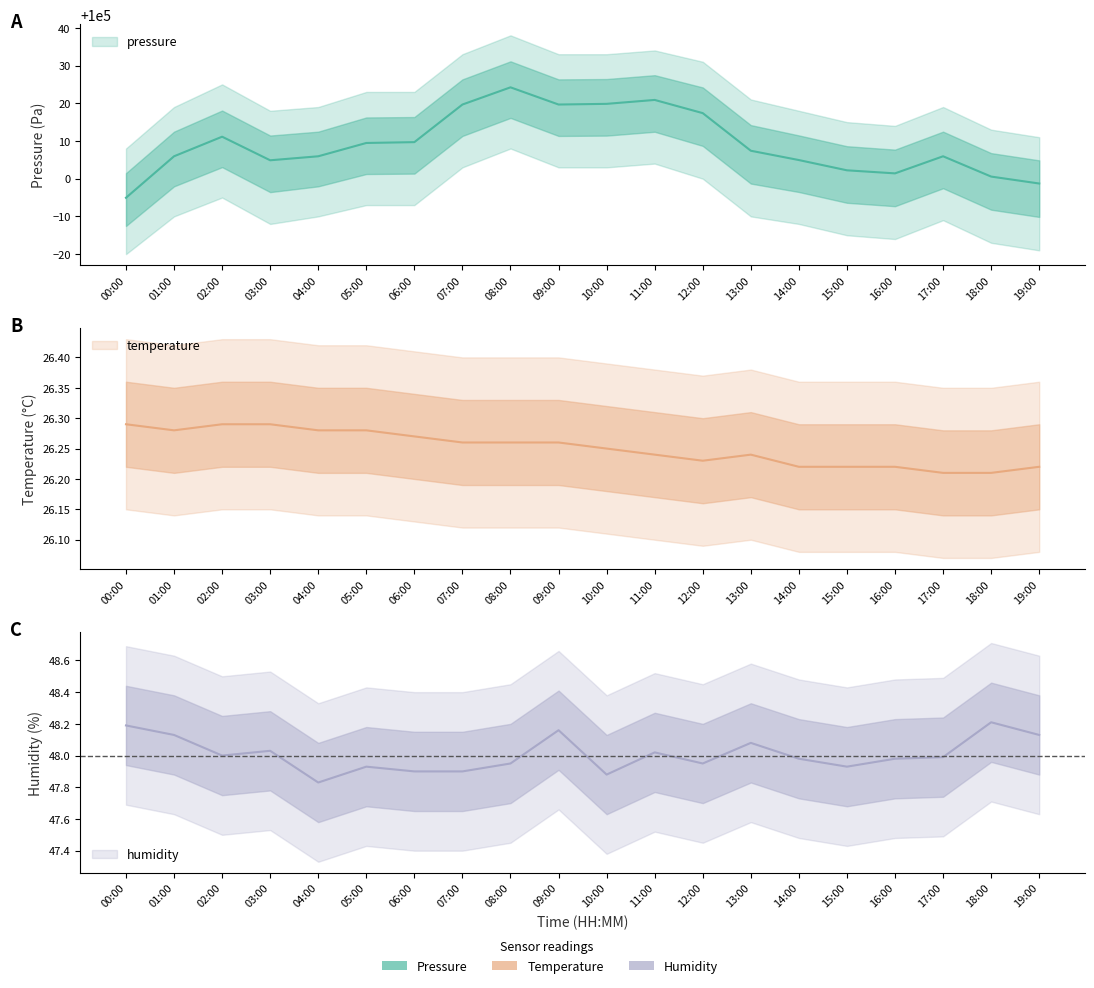

Which category has the lowest value in the humidity series?

04:00